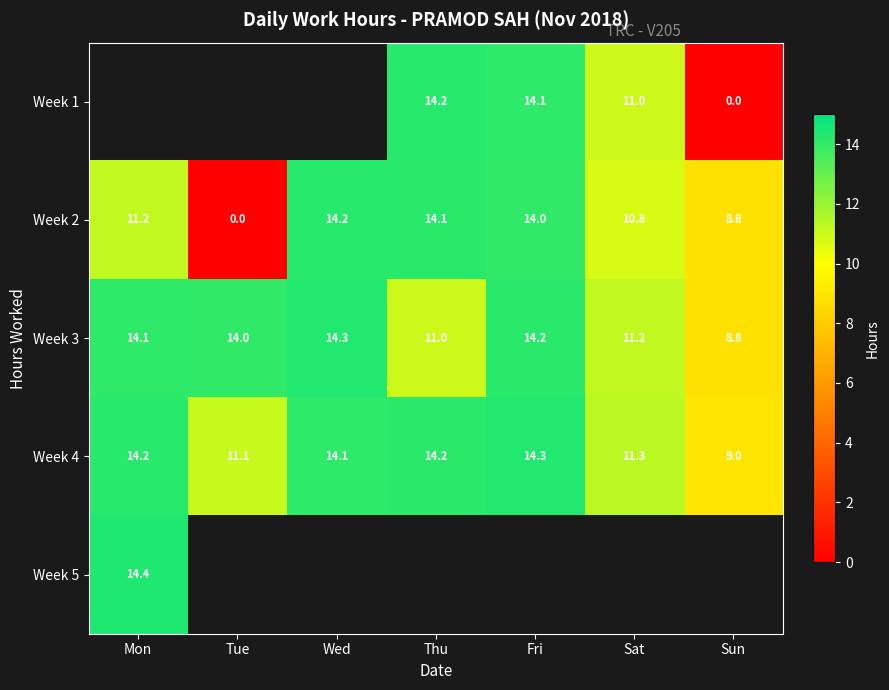

What is the difference between the second highest and minimum values in the Week 3 series?

5.4